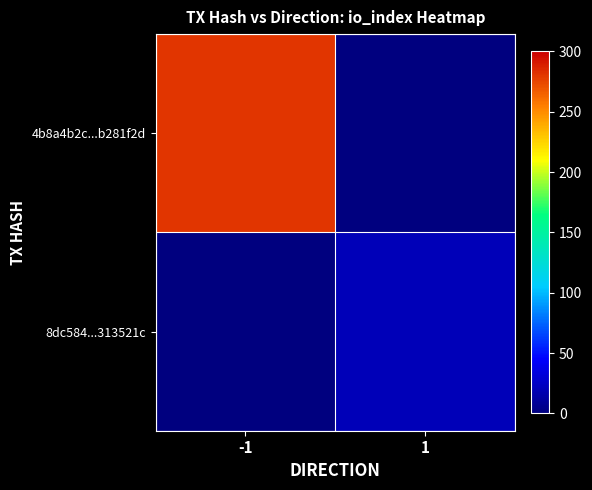

Which category has the highest value across all series?

-1